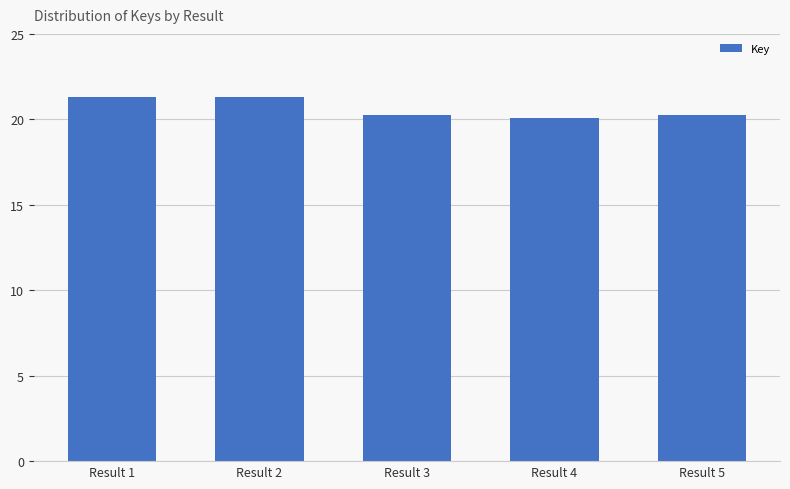

What is the difference between the second highest and minimum values?

1.3